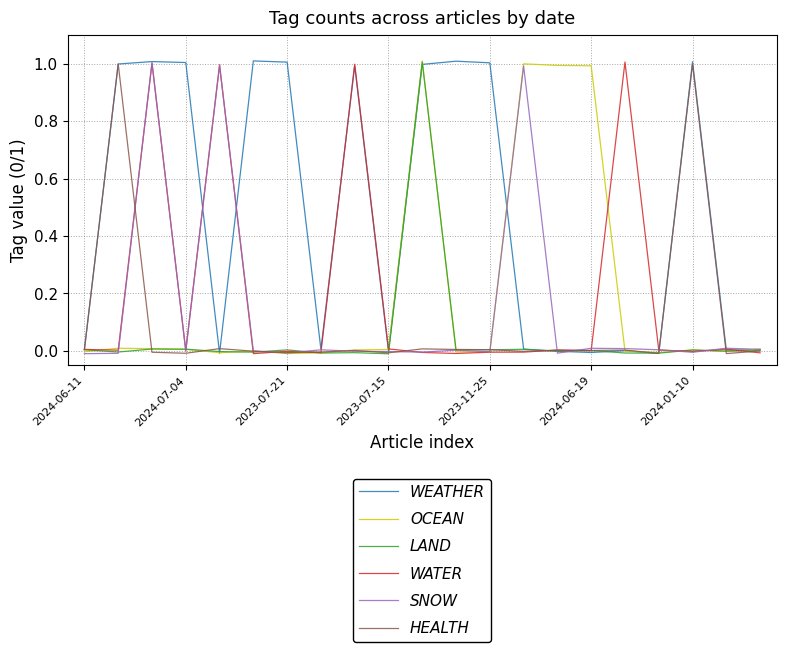

Which series has the largest total across all categories?

WEATHER